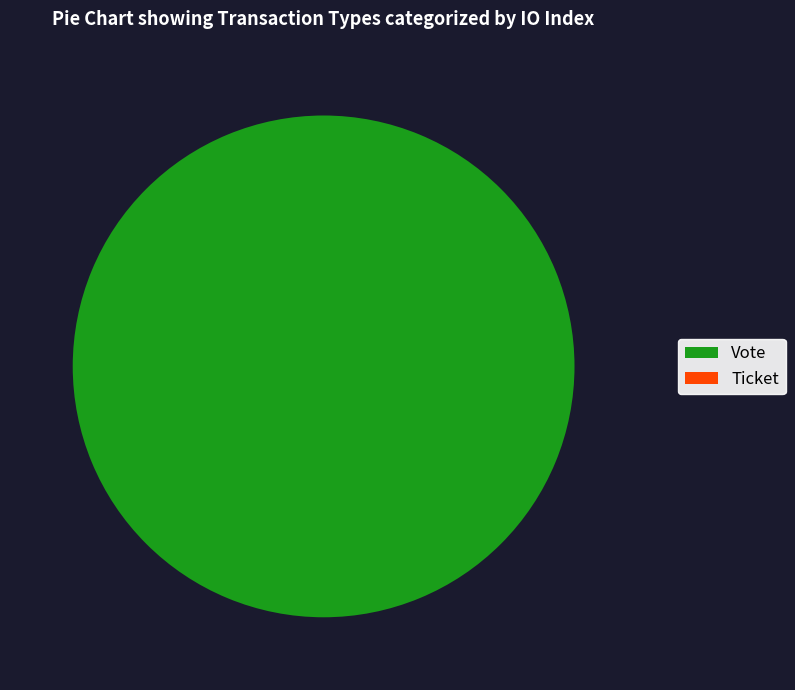

The Ticket (io_index=0) slice represents 0% of the pie. True or false?

True